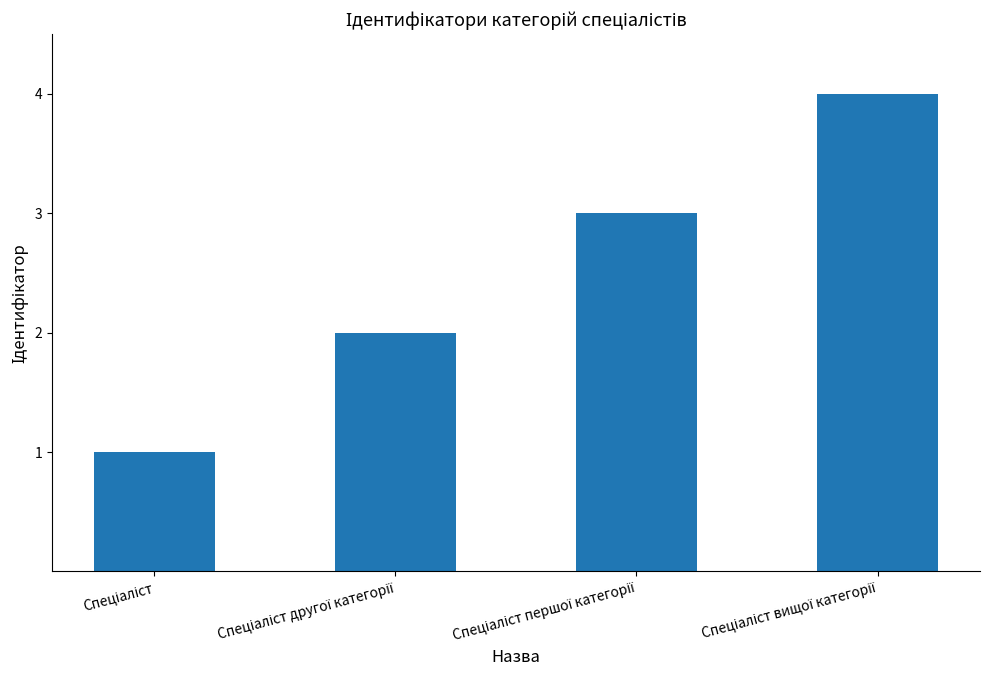

What is the sum of all values?

10